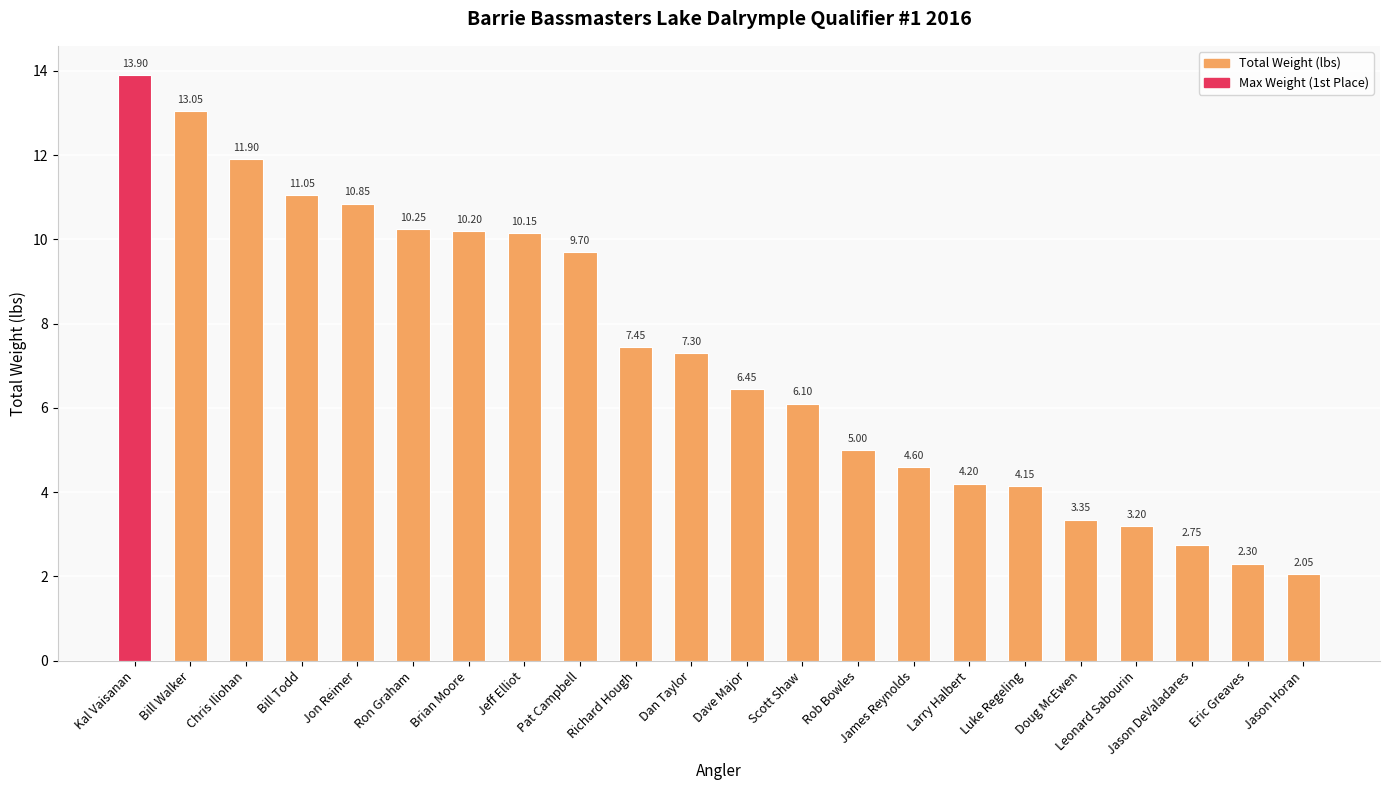

Between Larry Halbert and Dan Taylor, which is larger?

Dan Taylor